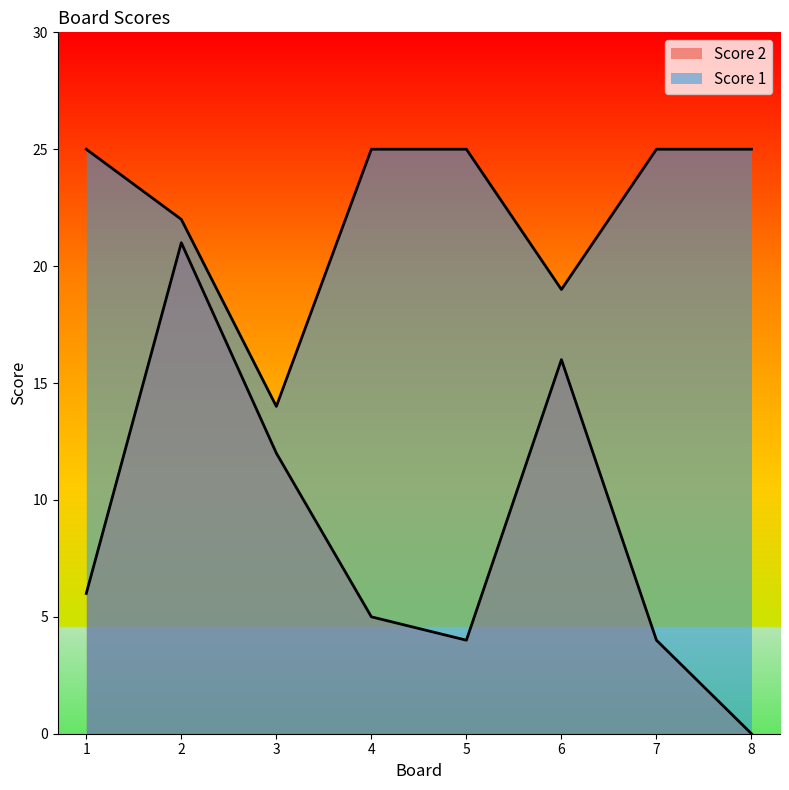

True or false: Score 2 and Score 1 intersect in this chart.

False